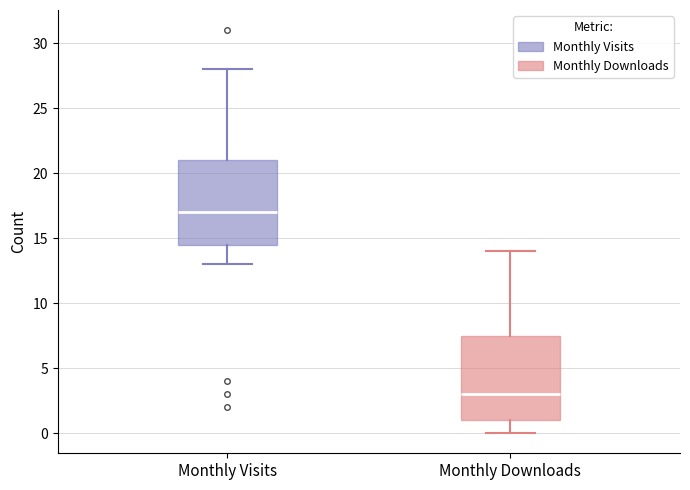

Reading left to right, transcribe this box plot: for each box, give where its median line is, the range the box spans, and where its two whiskers end, as read against the y-axis. The values are not printed on the chart, so give them approximately, as read against the axis.

Monthly Visits: median 17.0, box 14.5 to 21.0, whiskers 13.0 to 28.0
Monthly Downloads: median 3.0, box 1.0 to 7.5, whiskers 0.0 to 14.0